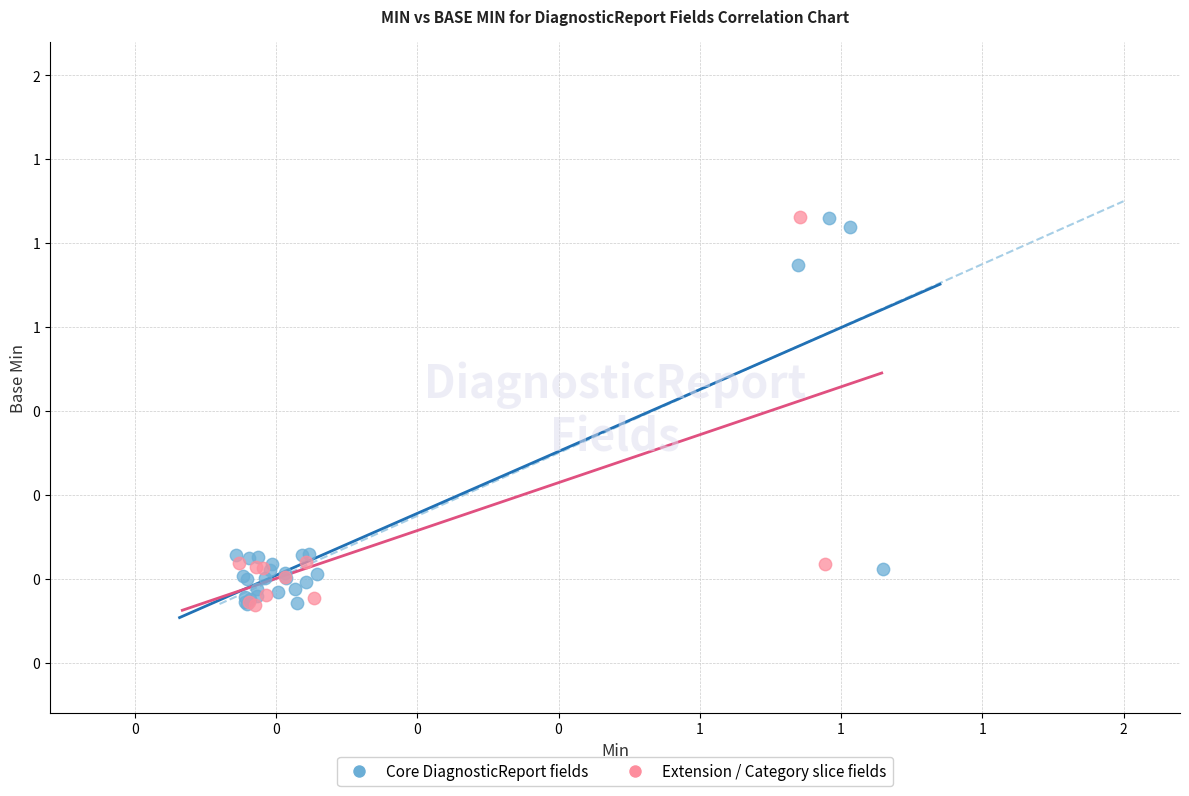

What are all the series names shown in the legend?

Core DiagnosticReport fields, Extension / Category slice fields